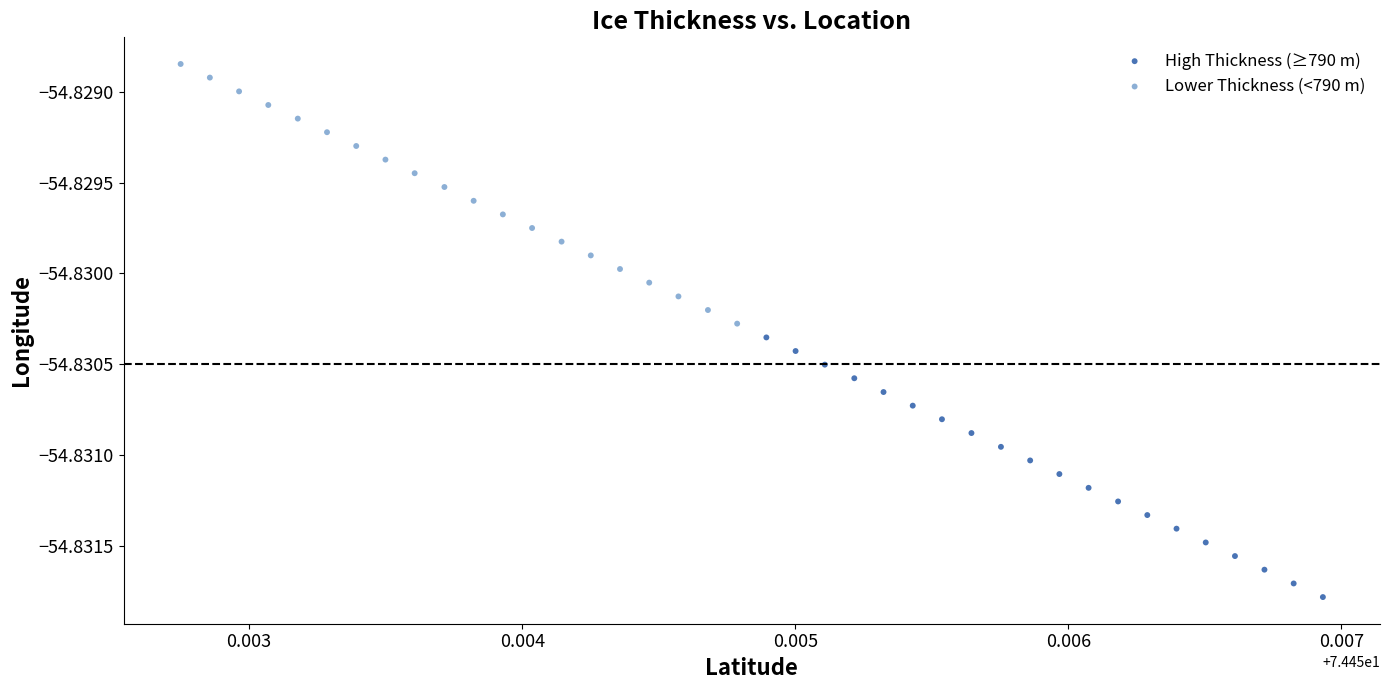

Which series reaches the minimum Y coordinate?

High Thickness (≥790 m)